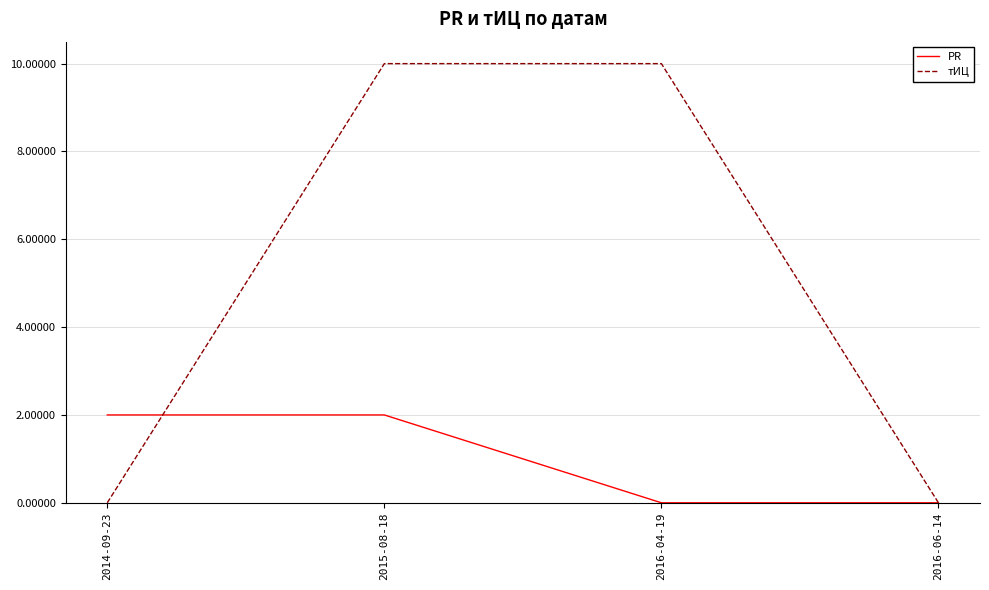

The PR series shows 2 at 2014-09-23. True or false?

True